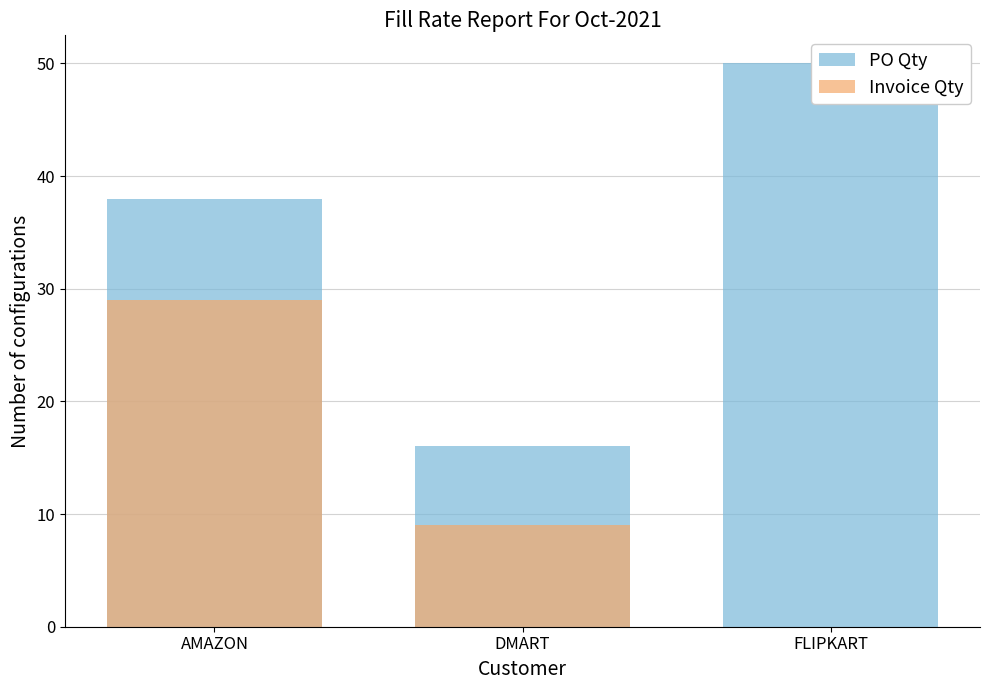

What is the difference between the highest and lowest values at DMART?

7